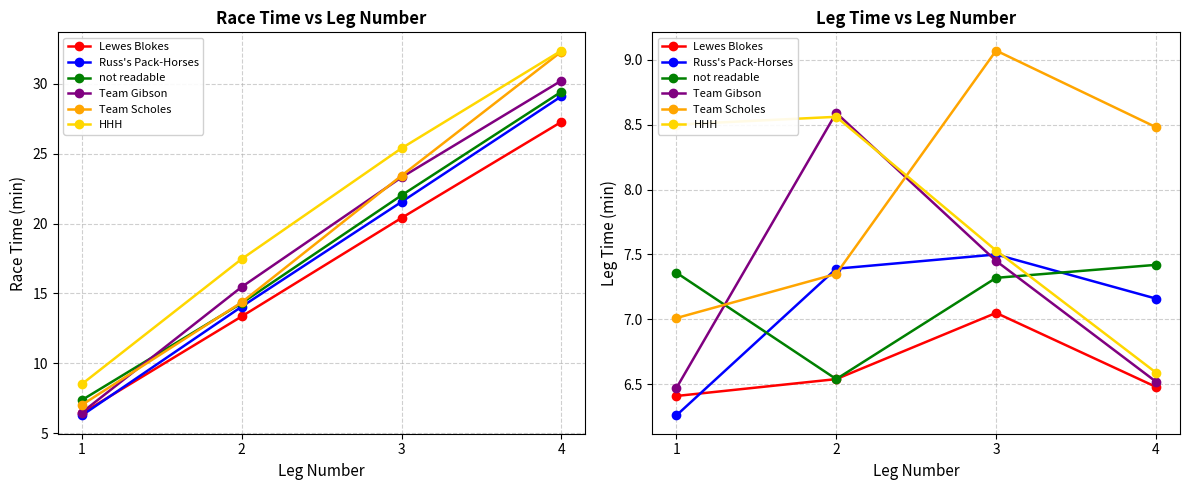

What is the difference between the highest and lowest values at 1?

2.2